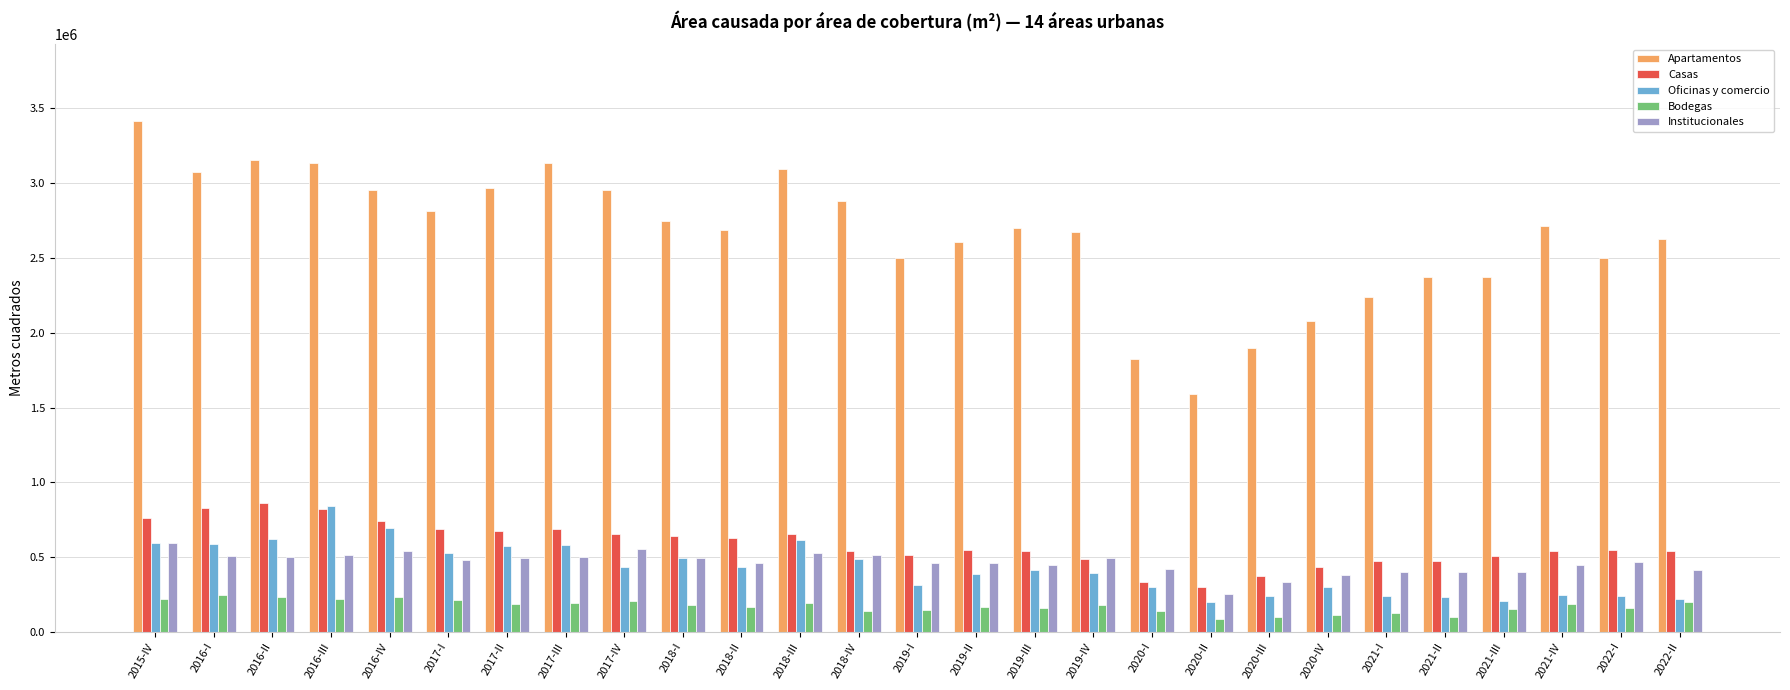

How many bars are there in each group?

5